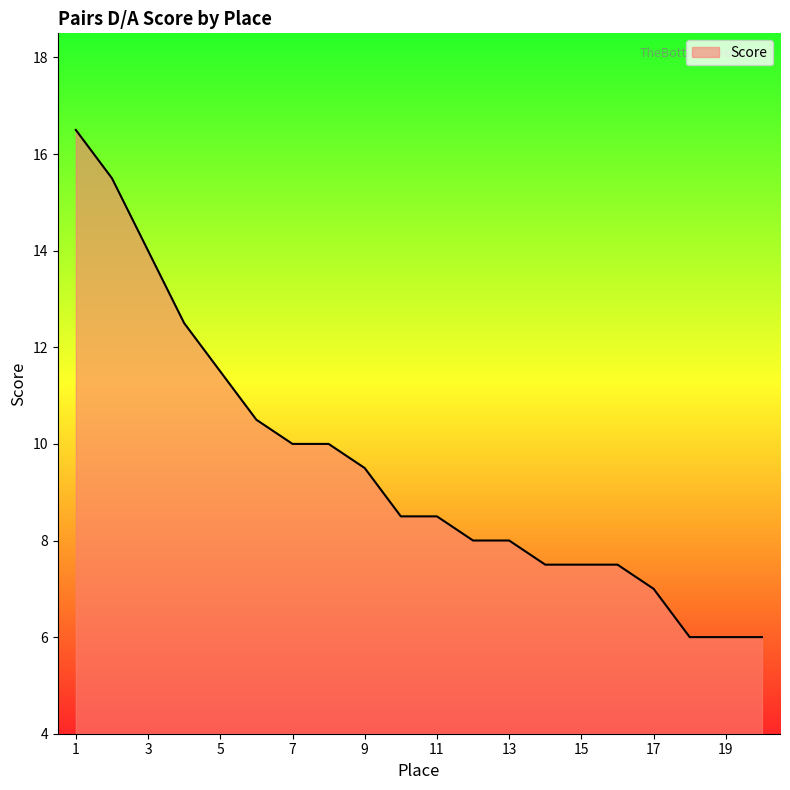

What is the greatest value displayed?

16.5